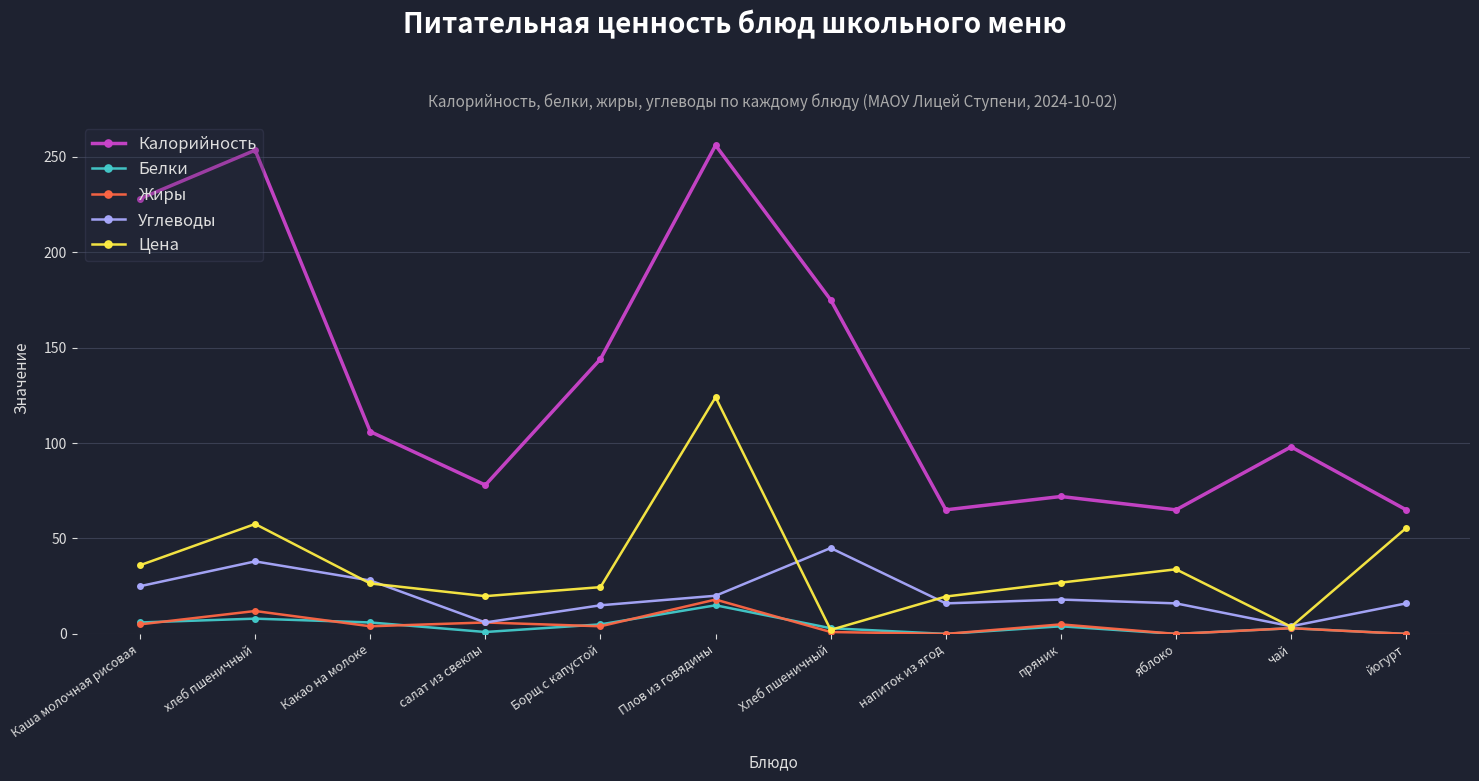

What is the average value of the Калорийность series?

133.8